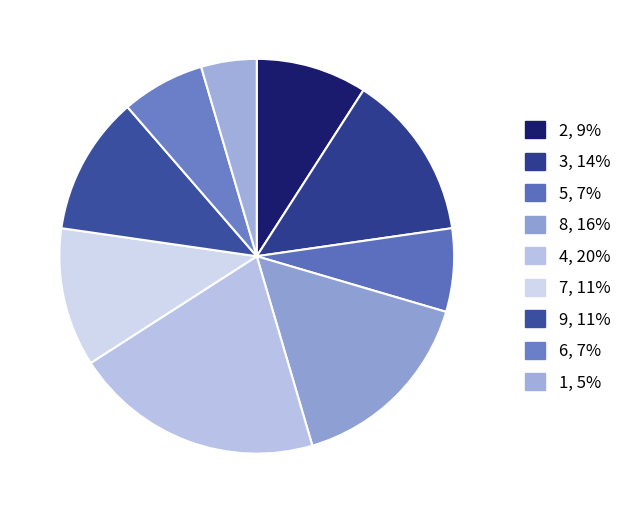

How many segments does this pie chart have?

9